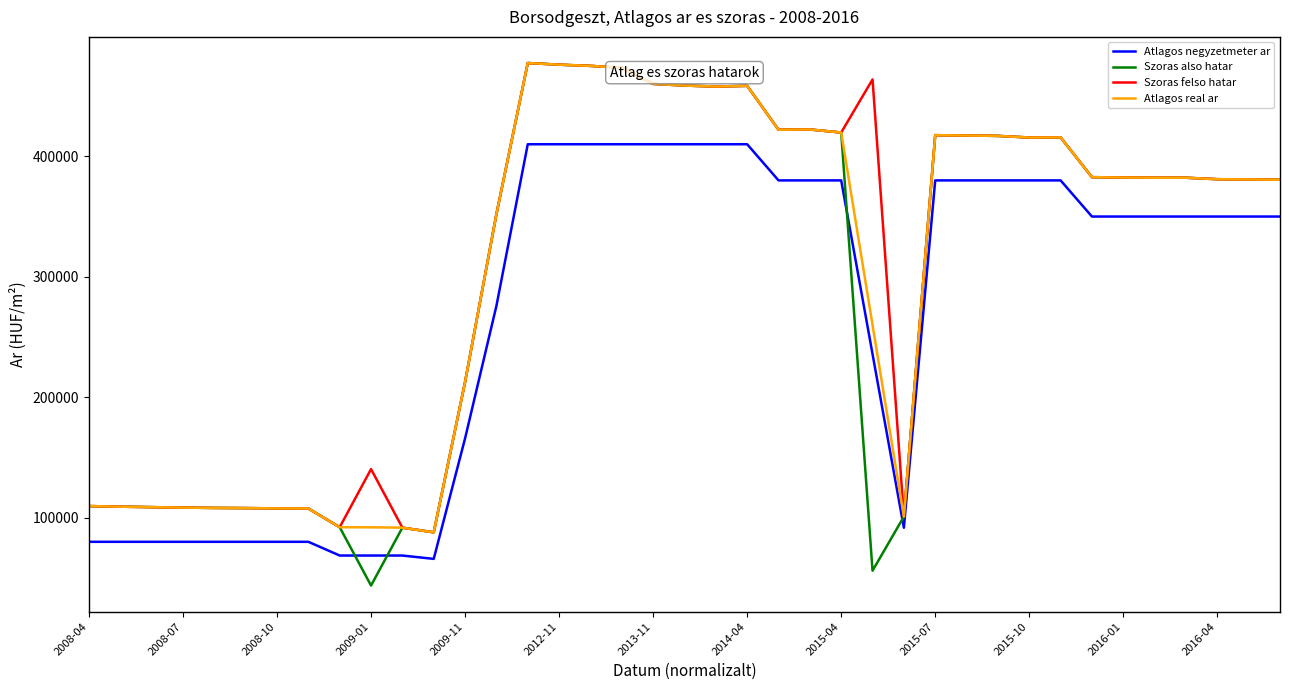

What is the difference between the maximum and minimum values in the Atlagos negyzetmeter ar series?

344167